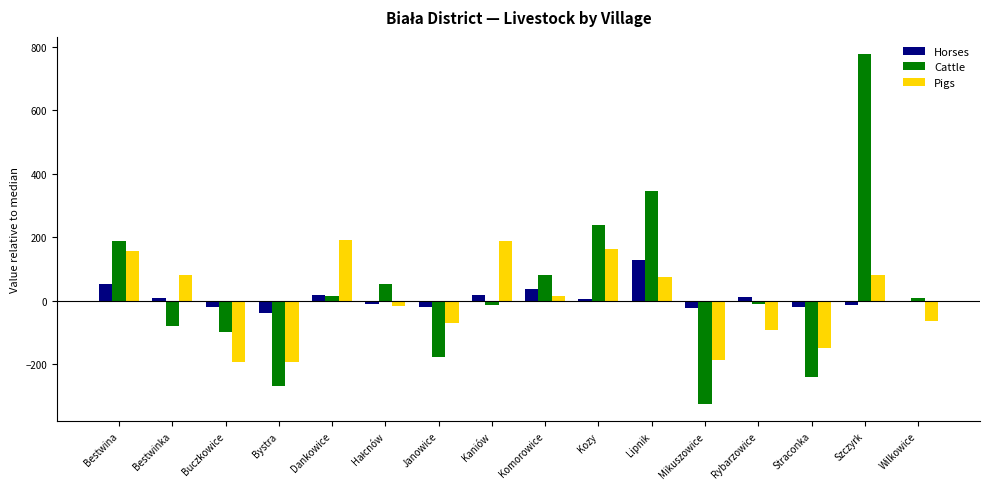

What is the difference between the highest and lowest values at Lipnik?

270.5